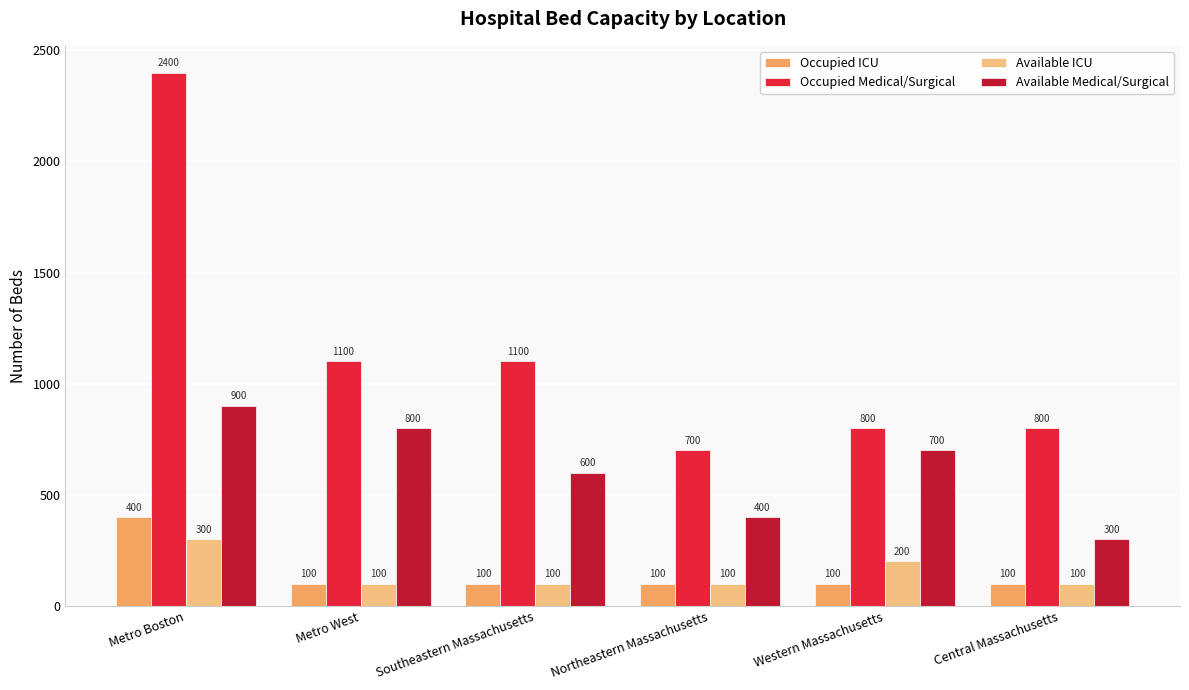

What is the value of the Occupied ICU bar at the 3rd from the left?

100